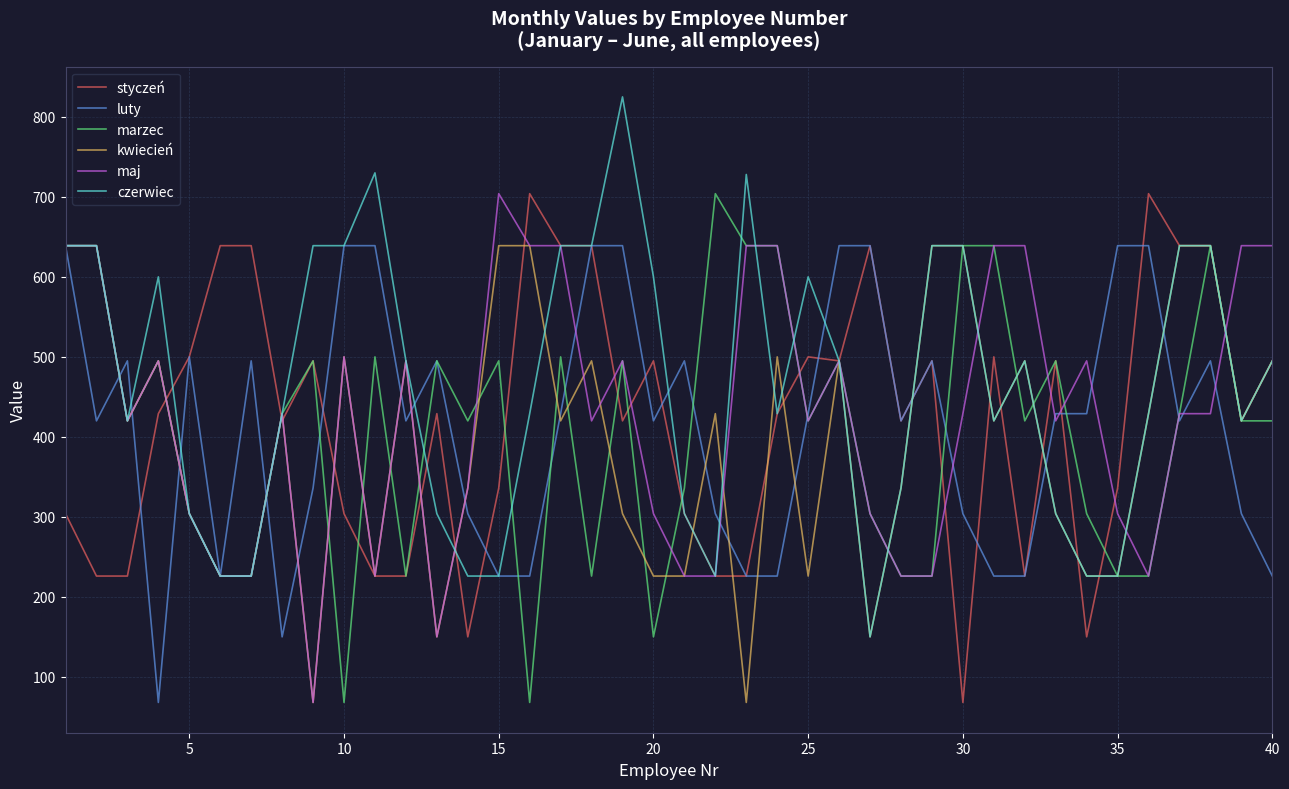

Is this an area chart (filled region under the line)?

No